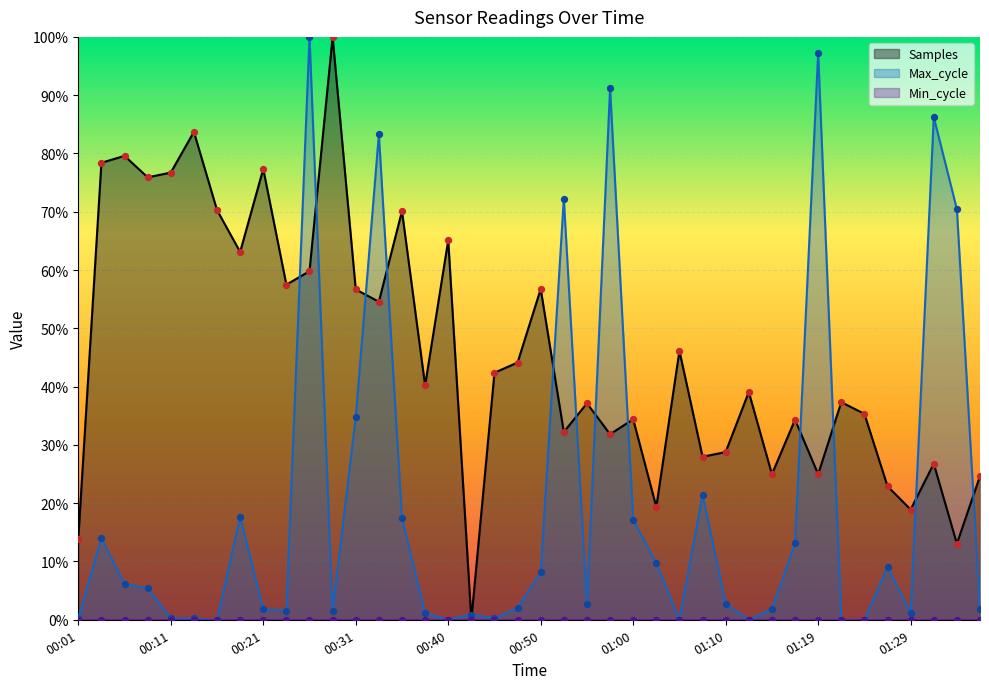

At which category is the sum across all series the highest?

00:26